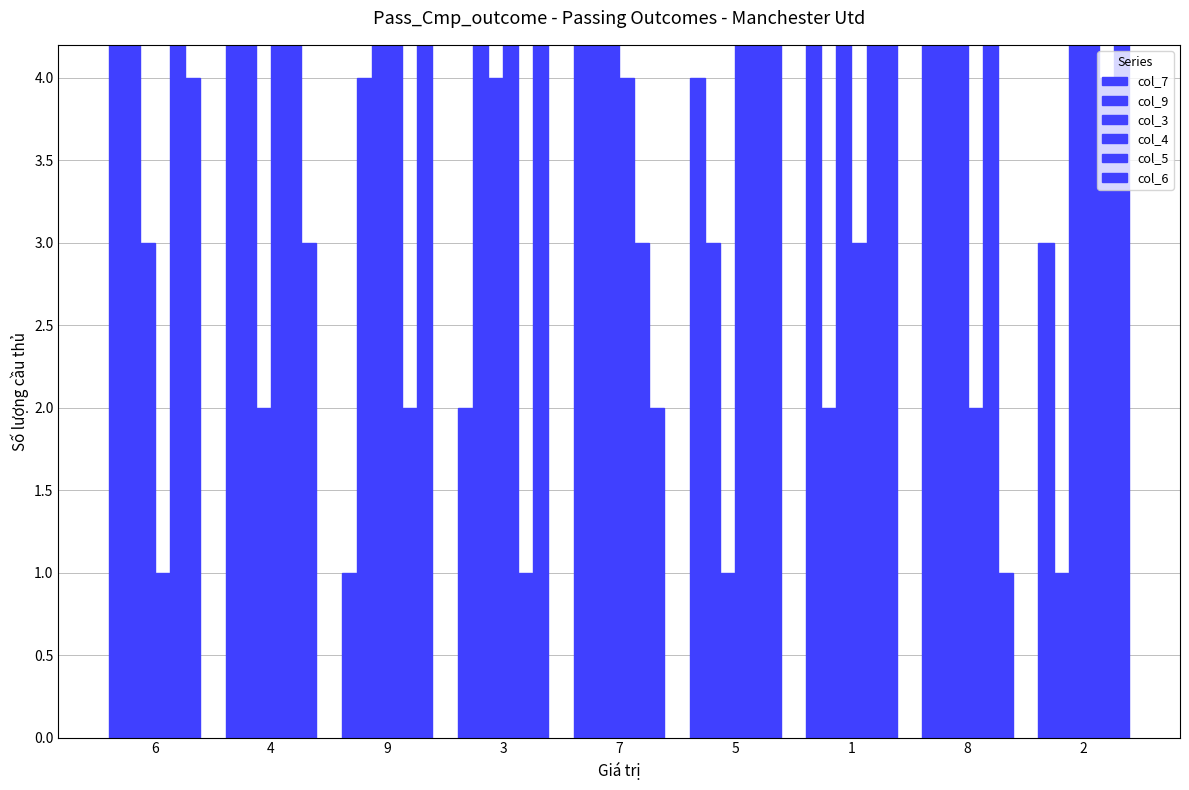

Does the chart contain any negative values?

No